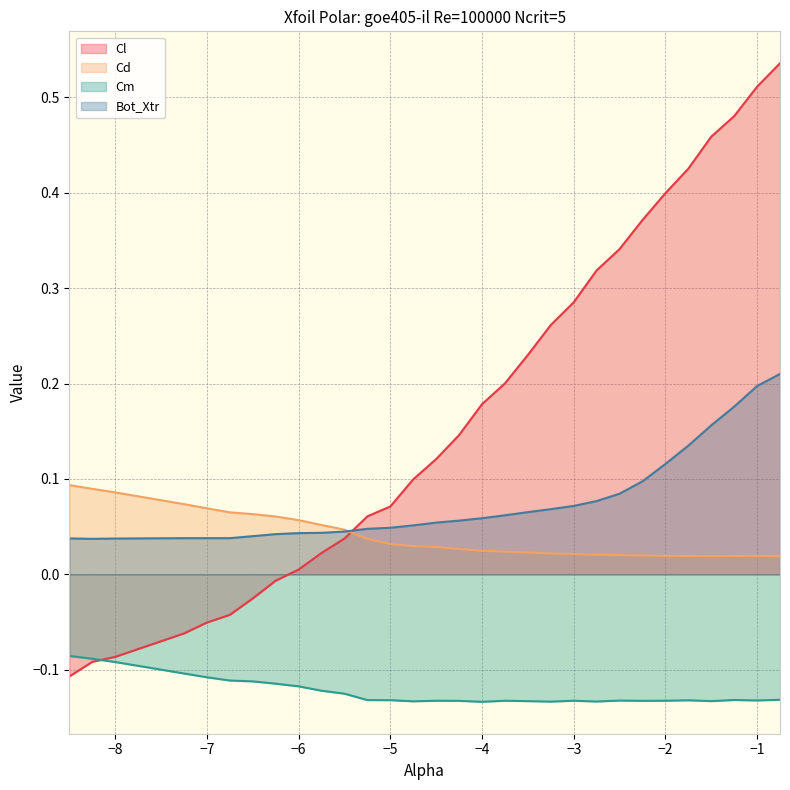

True or false: Cd and Cm intersect in this chart.

False